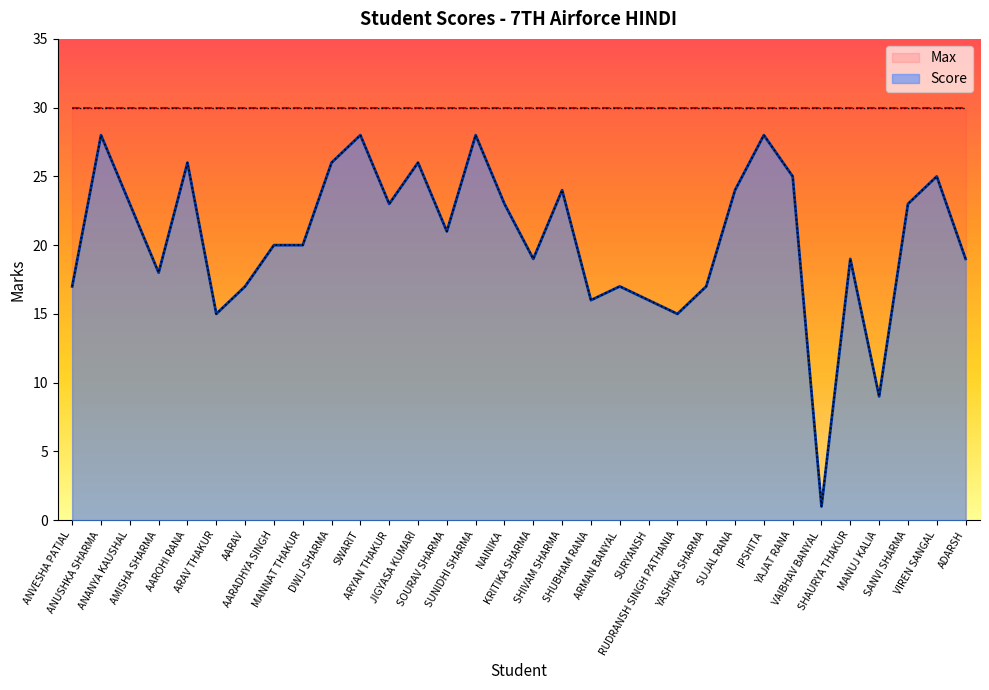

The value at SHAURYA THAKUR is 34. True or false?

False